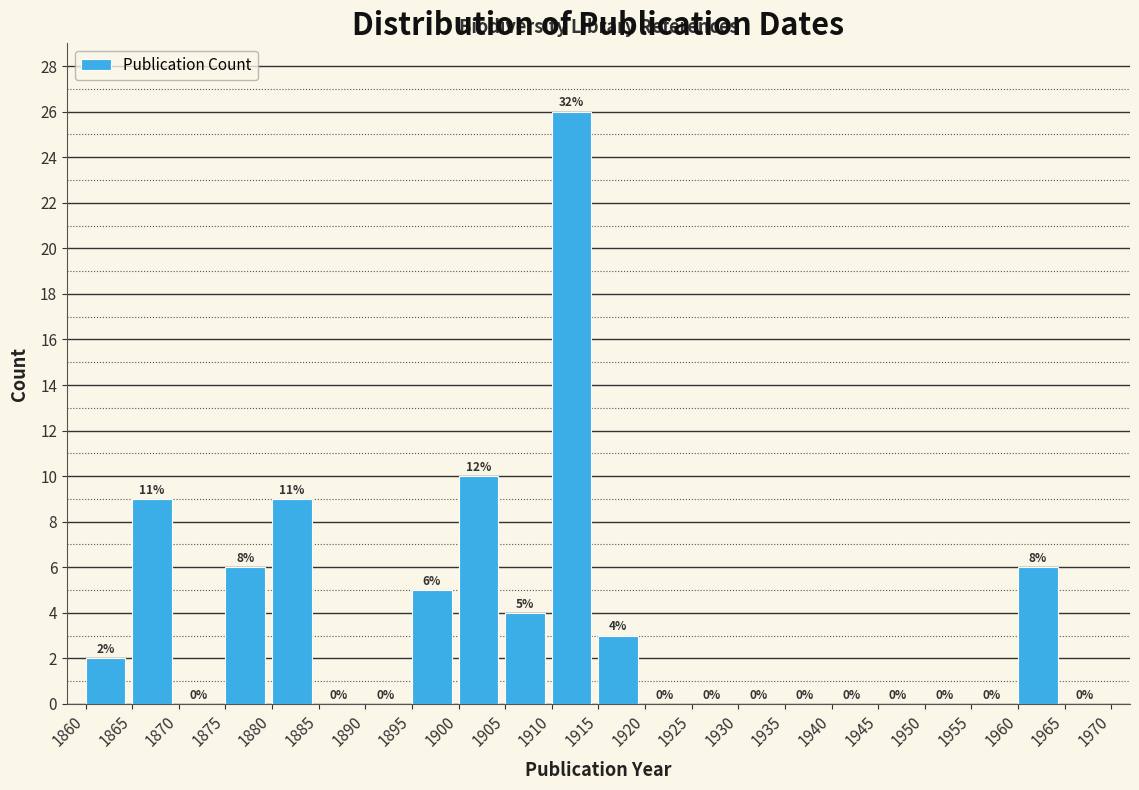

Over which range of the x-axis is the bar tallest?

1910 to 1915